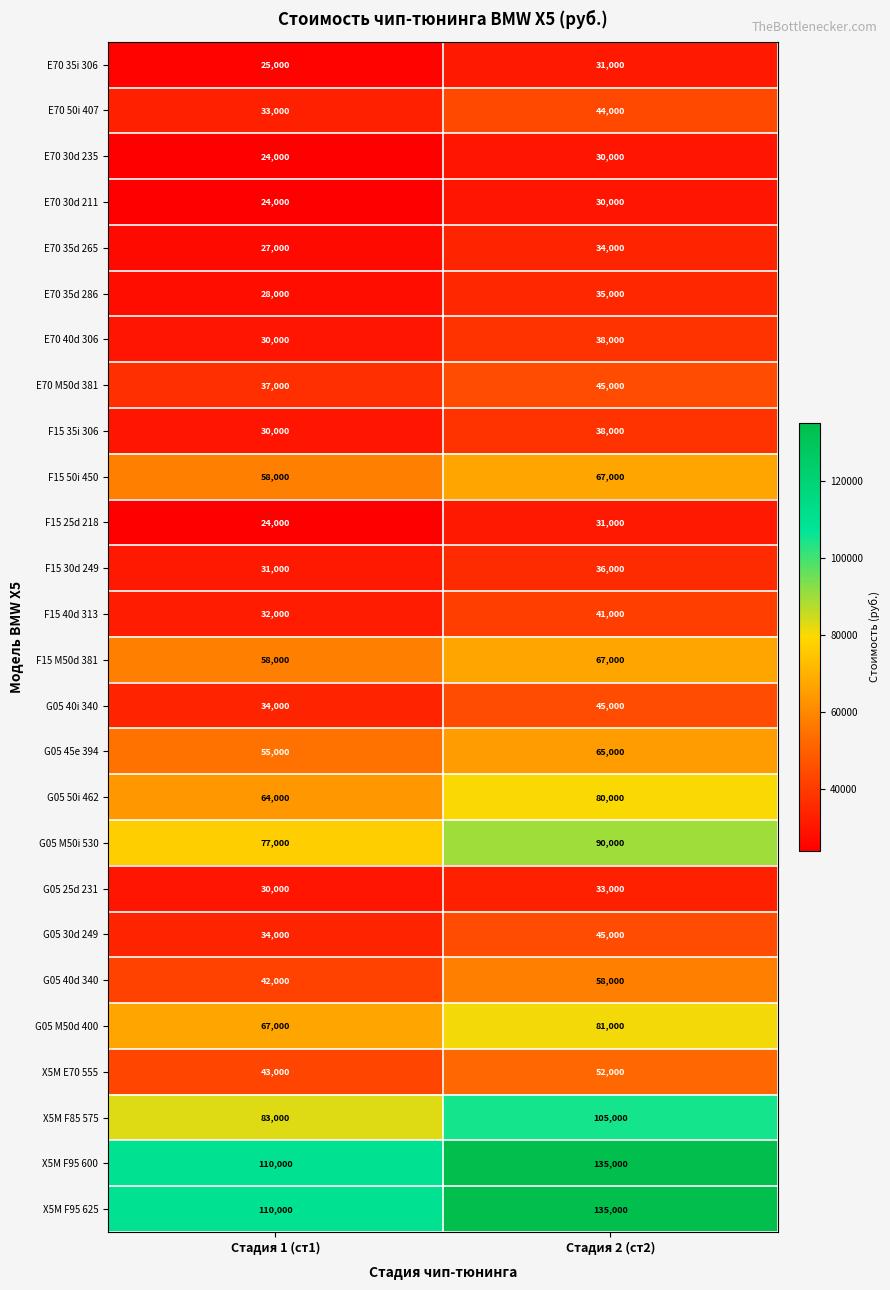

What value does the G05 40i 340 series have at Стадия 1 (ст1)?

34000